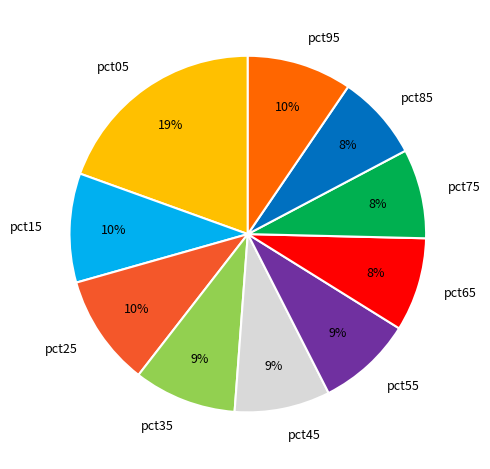

What is the largest slice in the pie chart?

pct05